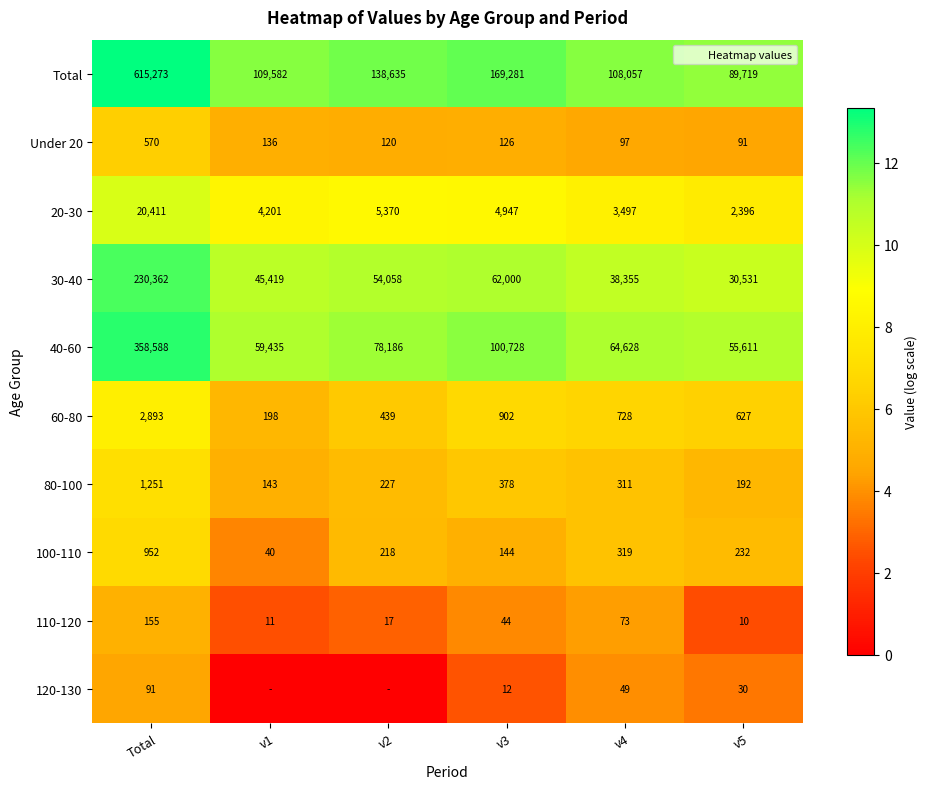

At which label does Total reach its peak?

Total